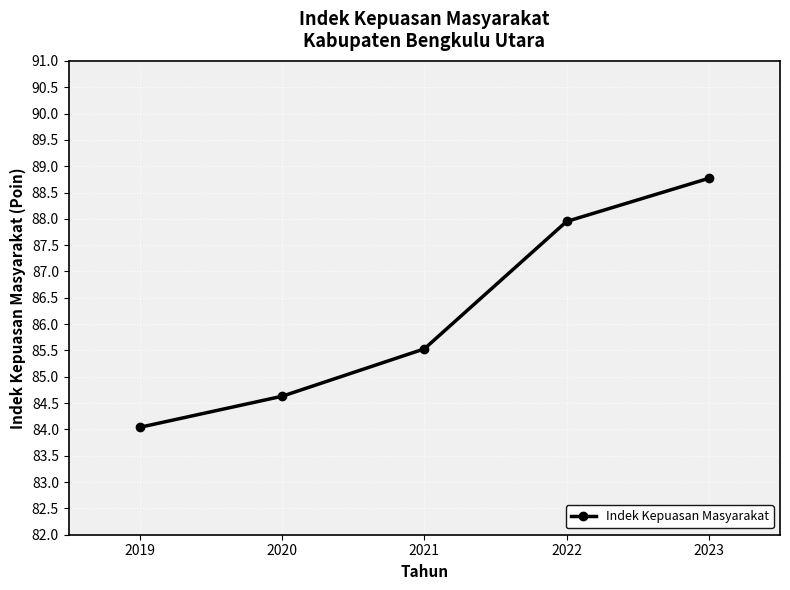

Reading right to left, extract all data points from this chart.

2023=88.8	2022=88.0	2021=85.5	2020=84.6	2019=84.0